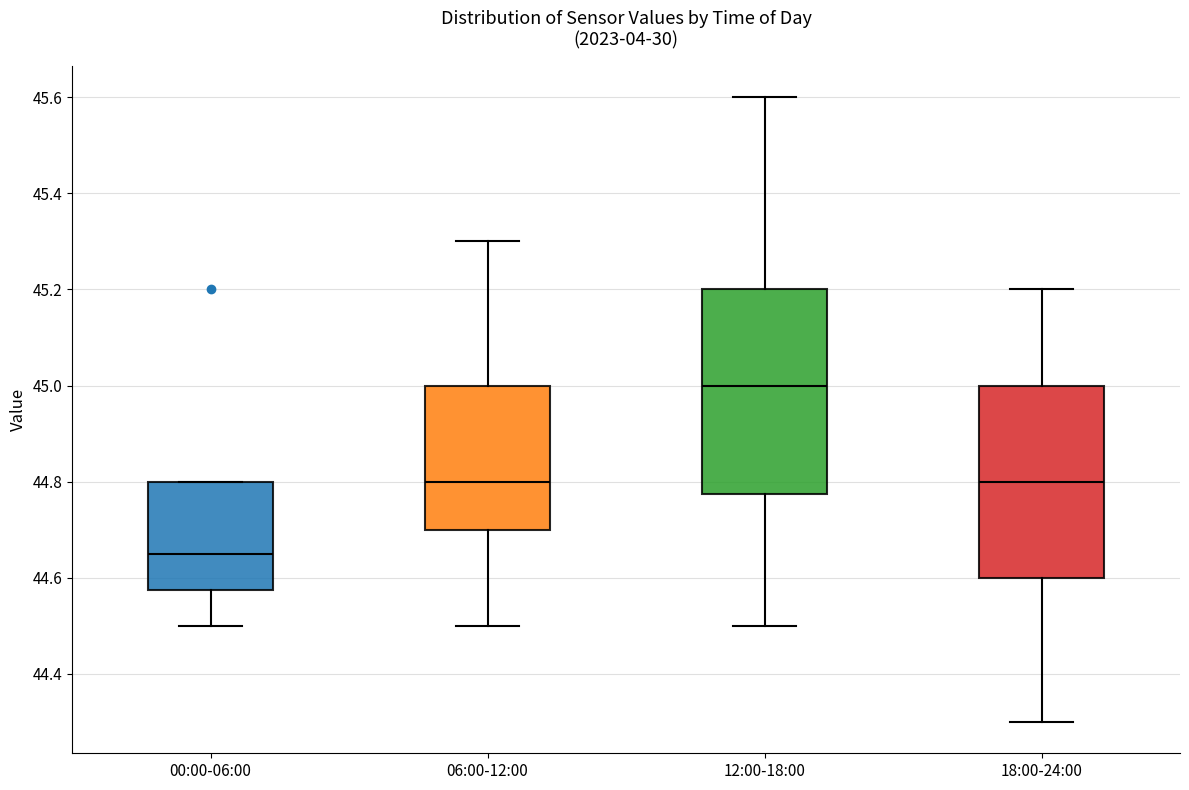

Reading left to right, read every box against the y-axis: the position of its median line, the range the box covers, and the ends of its whiskers. The values are not printed on the chart, so give them approximately, as read against the axis.

00:00-06:00: median 44.66, box 44.58 to 44.80, whiskers 44.50 to 44.80
06:00-12:00: median 44.80, box 44.70 to 45.00, whiskers 44.50 to 45.30
12:00-18:00: median 45.00, box 44.78 to 45.20, whiskers 44.50 to 45.60
18:00-24:00: median 44.80, box 44.60 to 45.00, whiskers 44.30 to 45.20